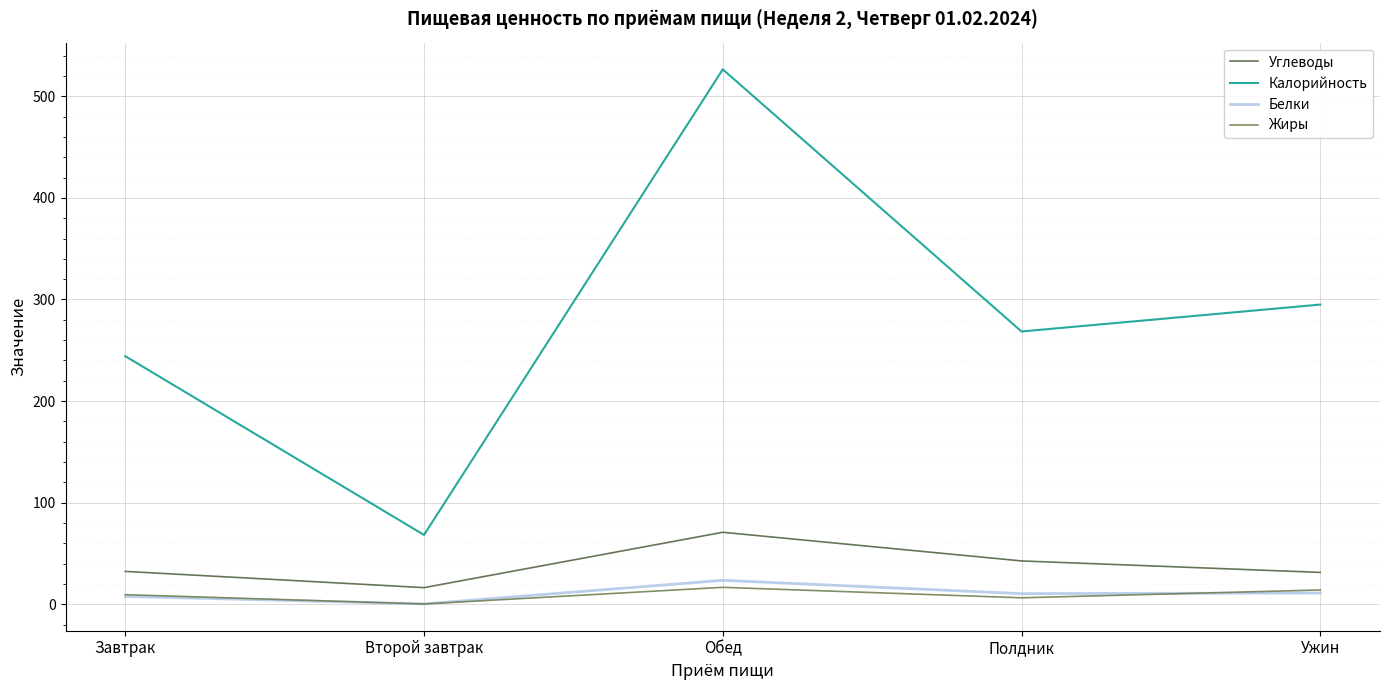

What value does the Жиры series have at Обед?

16.6